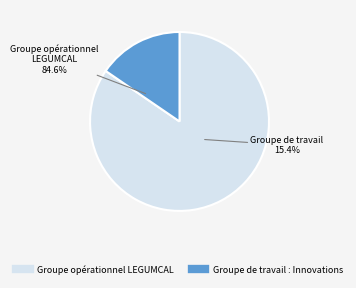

To the nearest percent, what is the difference between the Groupe de travail : Innovations and Groupe opérationnel LEGUMCAL slice percentages?

69%